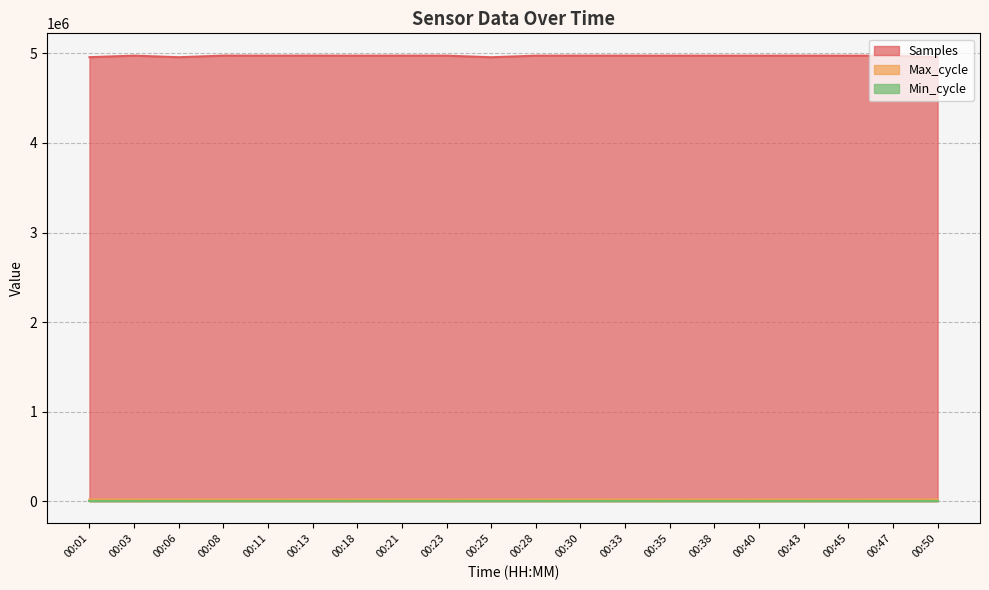

Between 00:08 and 00:35, which series saw the biggest shift?

Samples